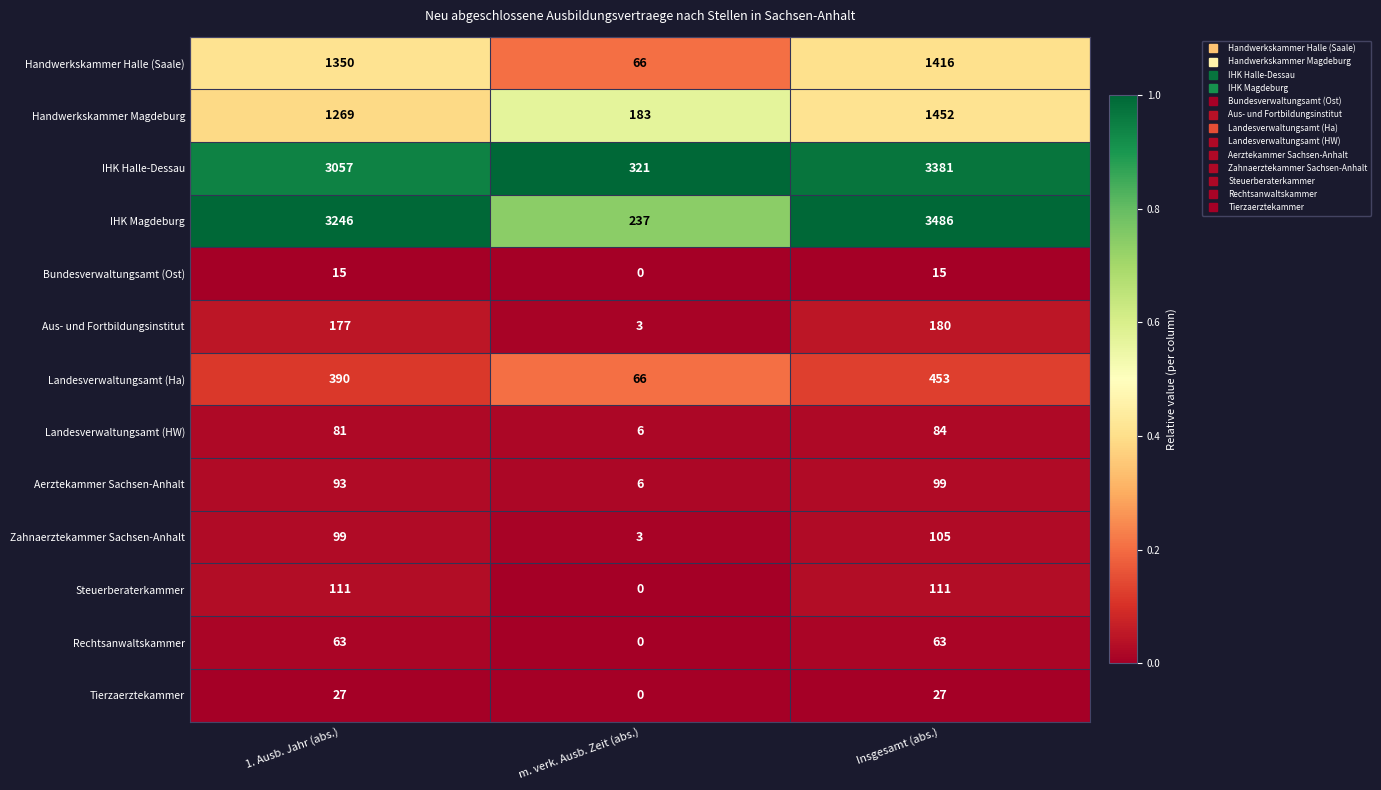

How many distinct data groups are displayed?

13